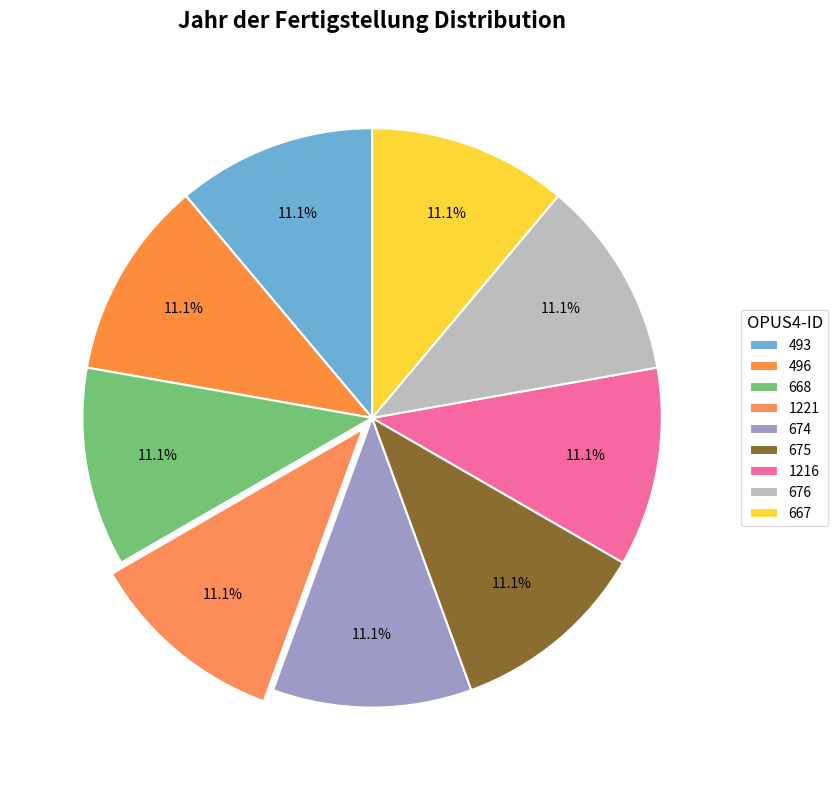

Count the number of slices in the pie.

9